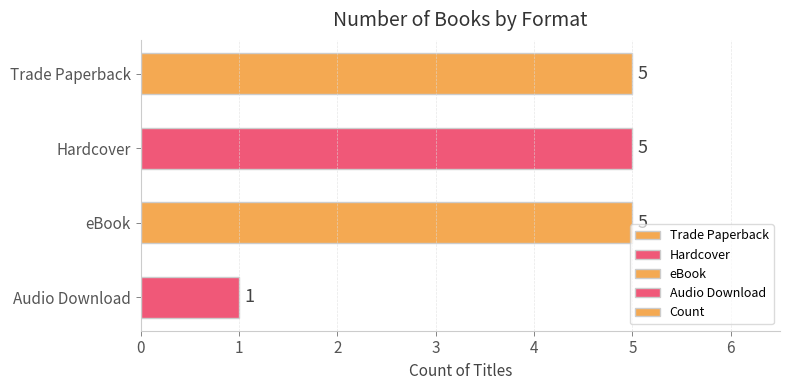

Does the chart contain any negative values?

No